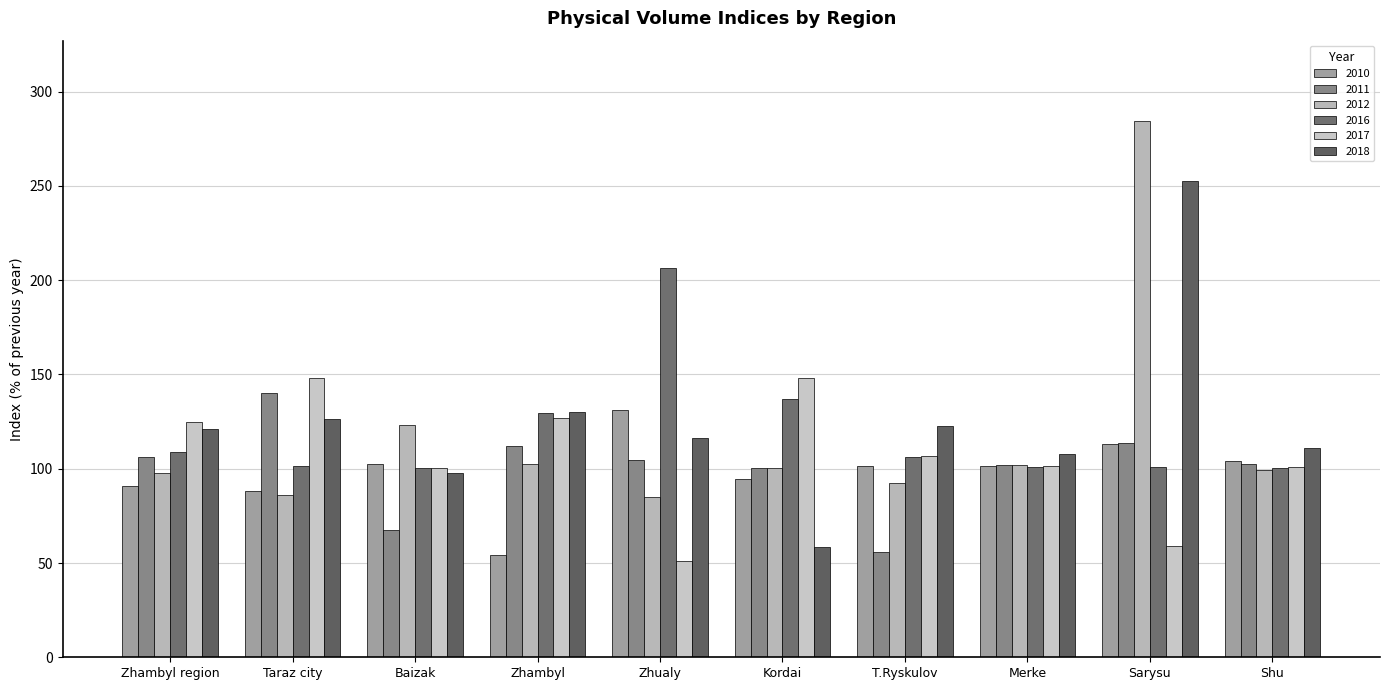

At which label does 2011 first exceed 104?

Zhambyl region